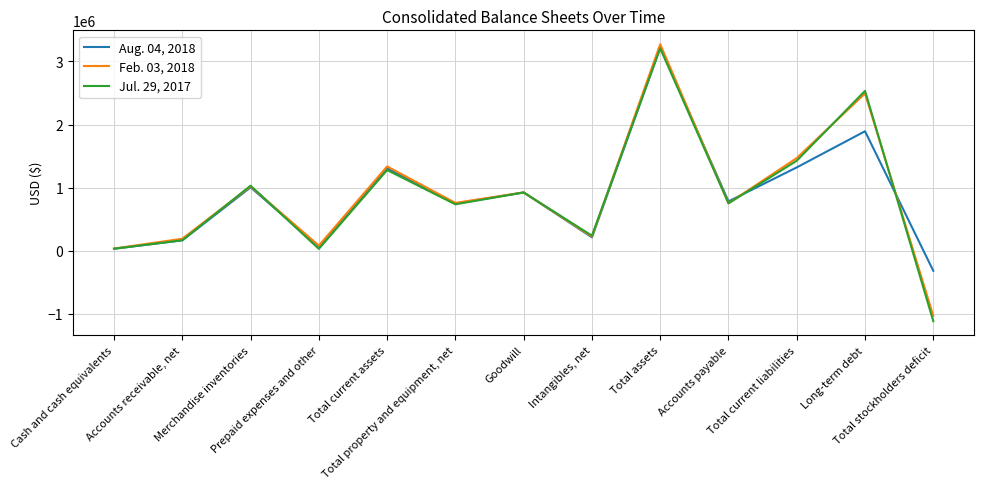

What is the lowest value of the Feb. 03, 2018 series?

-1029857